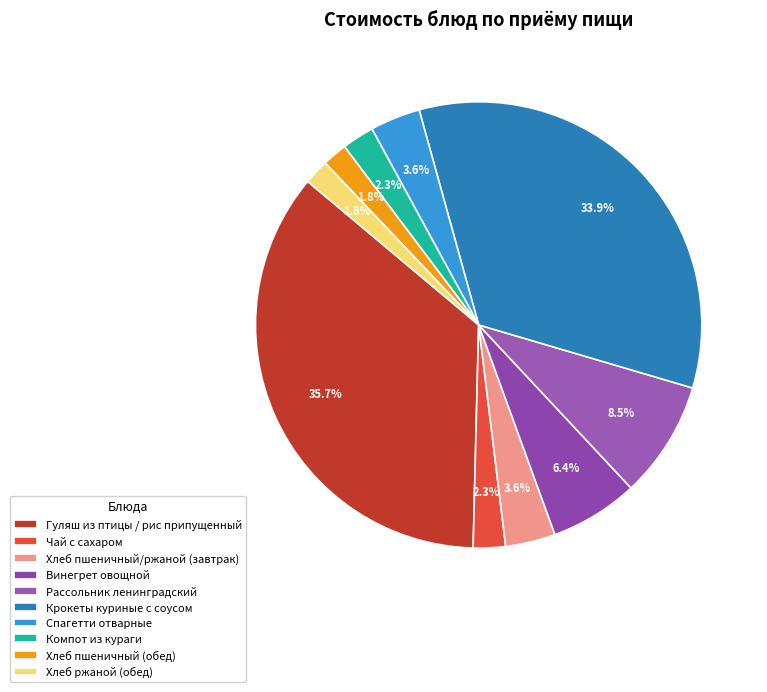

Which slice is the smallest?

Хлеб пшеничный (обед)